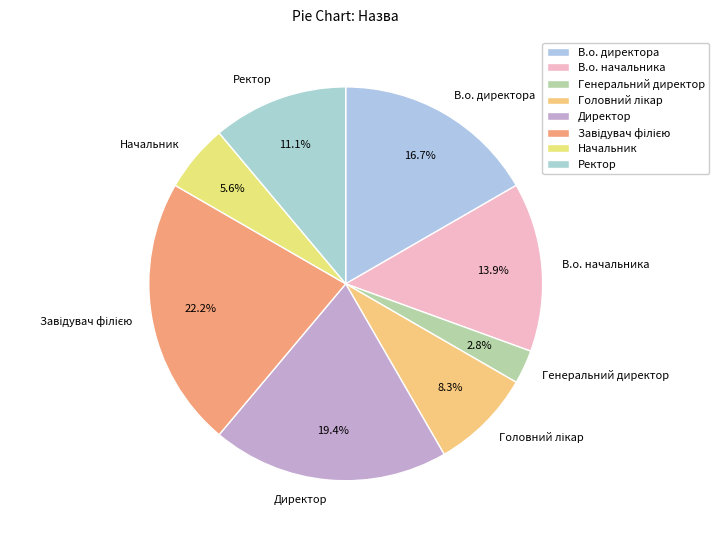

Combined, do В.о. начальника and В.о. директора account for over 50%?

No